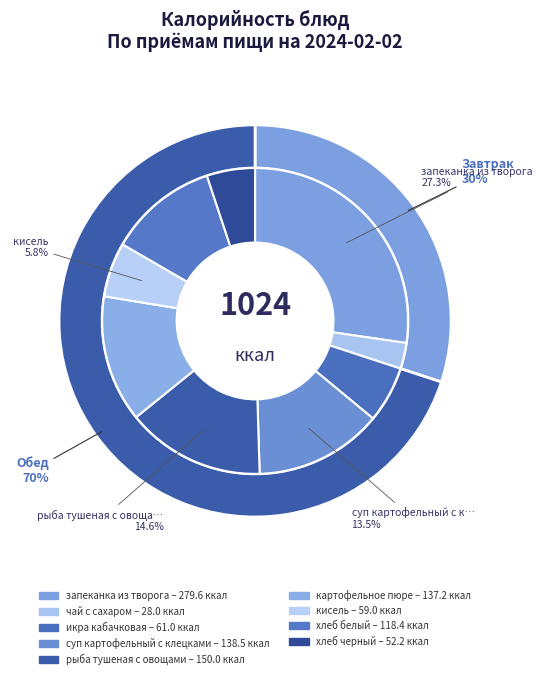

To the nearest percent, what is the difference between the чай с сахаром and запеканка из творога slice percentages?

25%